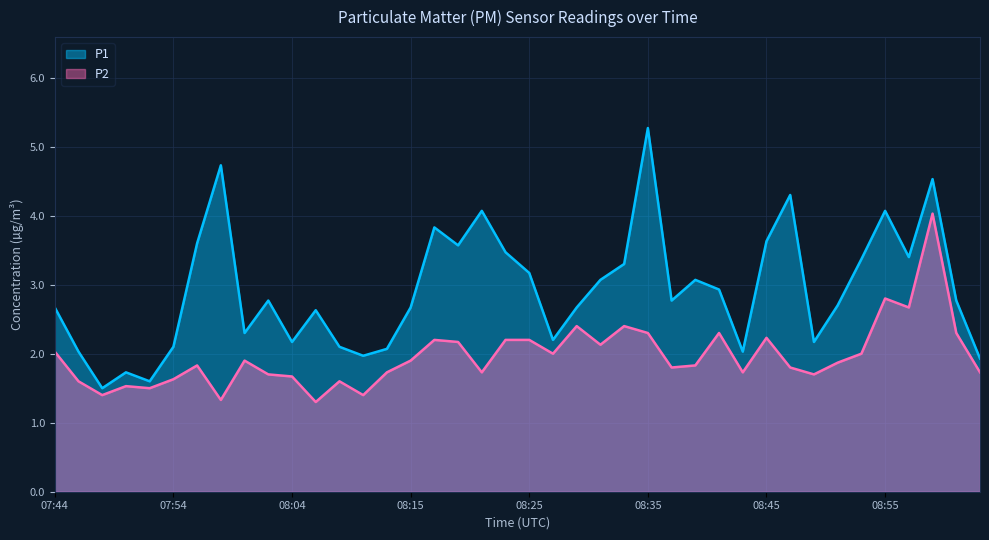

List the labels in order of P1 value, smallest first.

07:48, 07:52, 07:50, 09:04, 08:11, 07:46, 08:43, 08:13, 07:54, 08:08, 08:04, 08:49, 08:27, 08:00, 08:06, 07:44, 08:15, 08:29, 08:51, 08:02, 08:37, 09:02, 08:41, 08:31, 08:39, 08:25, 08:33, 08:53, 08:58, 08:23, 08:19, 07:56, 08:45, 08:17, 08:21, 08:55, 08:47, 09:00, 07:58, 08:35